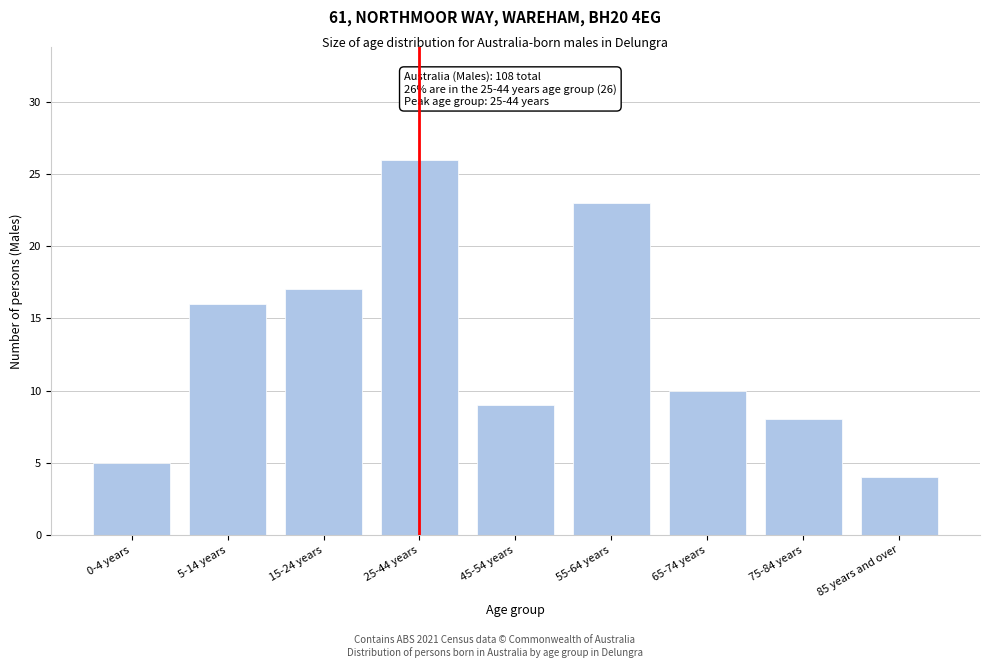

Reading left to right, list all the values displayed in this chart.

0-4 years=5	5-14 years=16	15-24 years=17	25-44 years=26	45-54 years=9	55-64 years=23	65-74 years=10	75-84 years=8	85 years and over=4